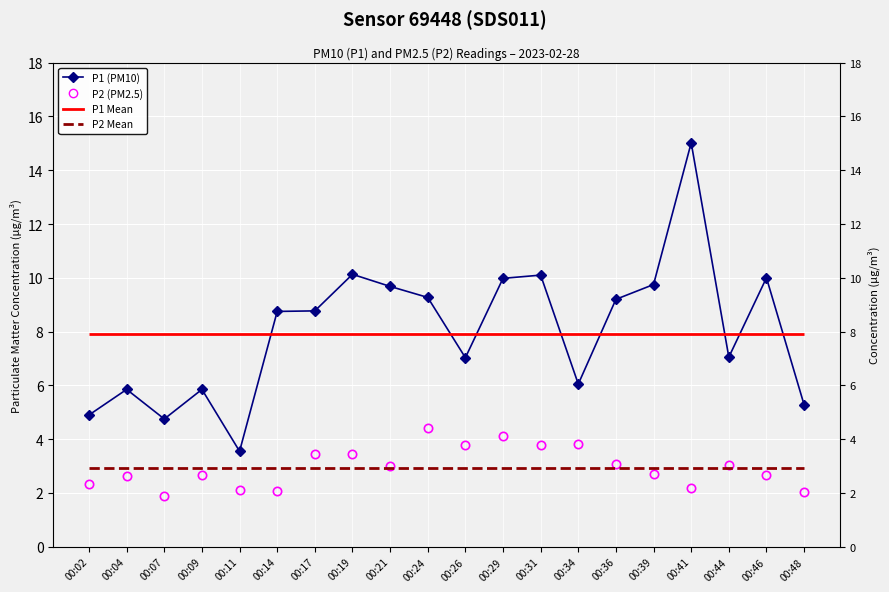

At which category does P2 (PM2.5) reach its first local peak?

00:04